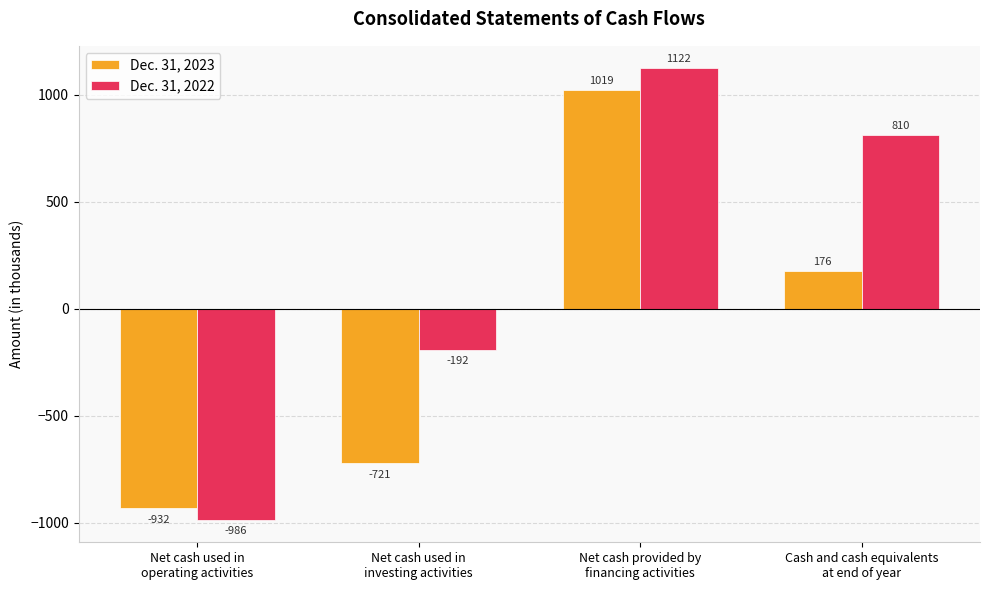

Rank the categories by Dec. 31, 2022 value from lowest to highest.

Net cash used in
operating activities, Net cash used in
investing activities, Cash and cash equivalents
at end of year, Net cash provided by
financing activities